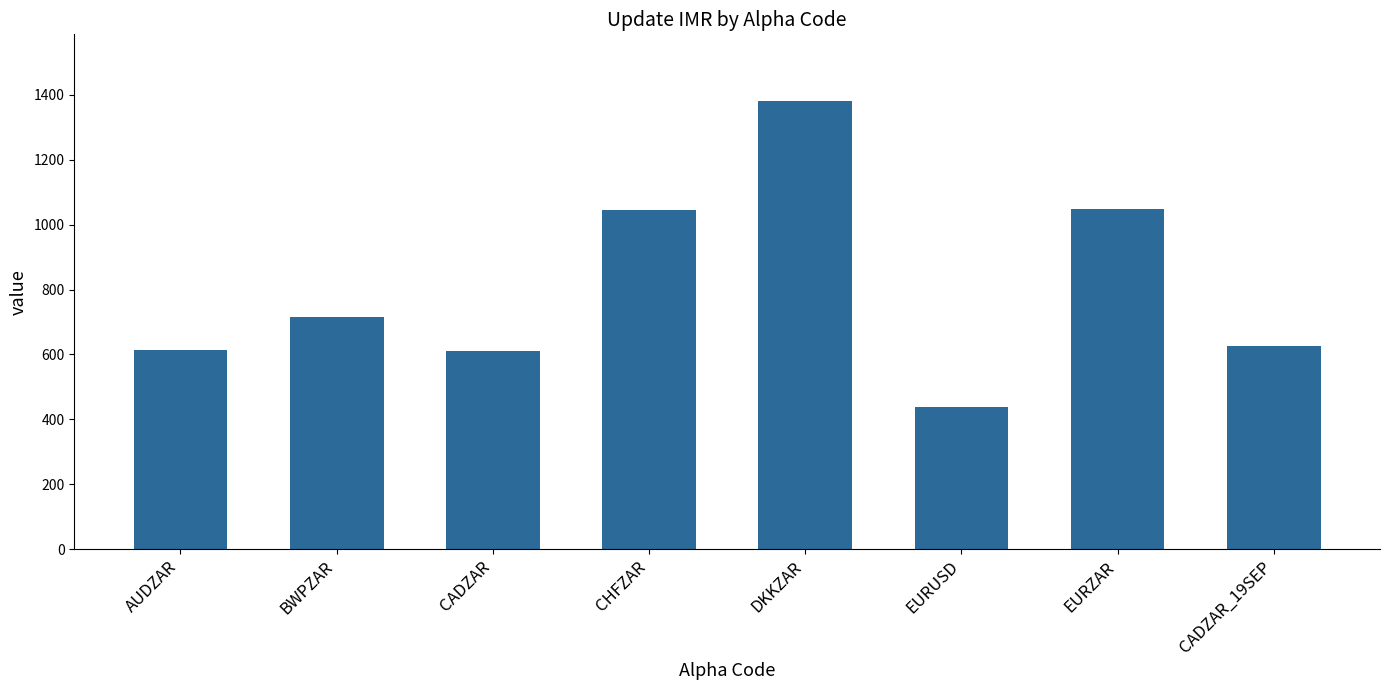

What is the difference between the values at DKKZAR and CADZAR?

770